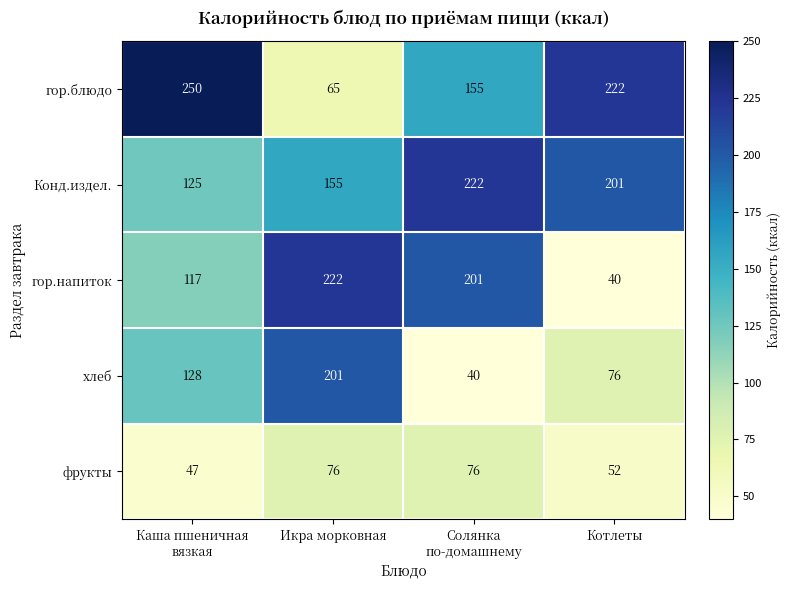

Count the гор.блюдо values in the range 155 to 250.

3